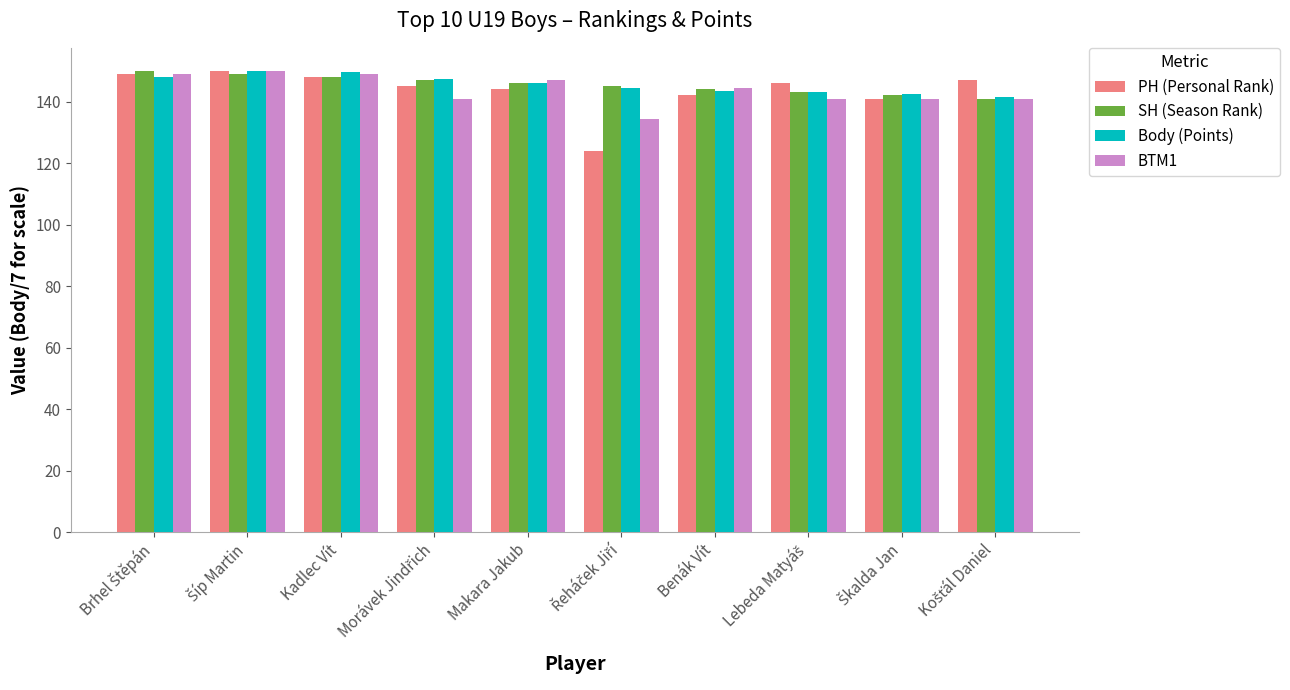

What is the maximum value shown in the chart?

150.0